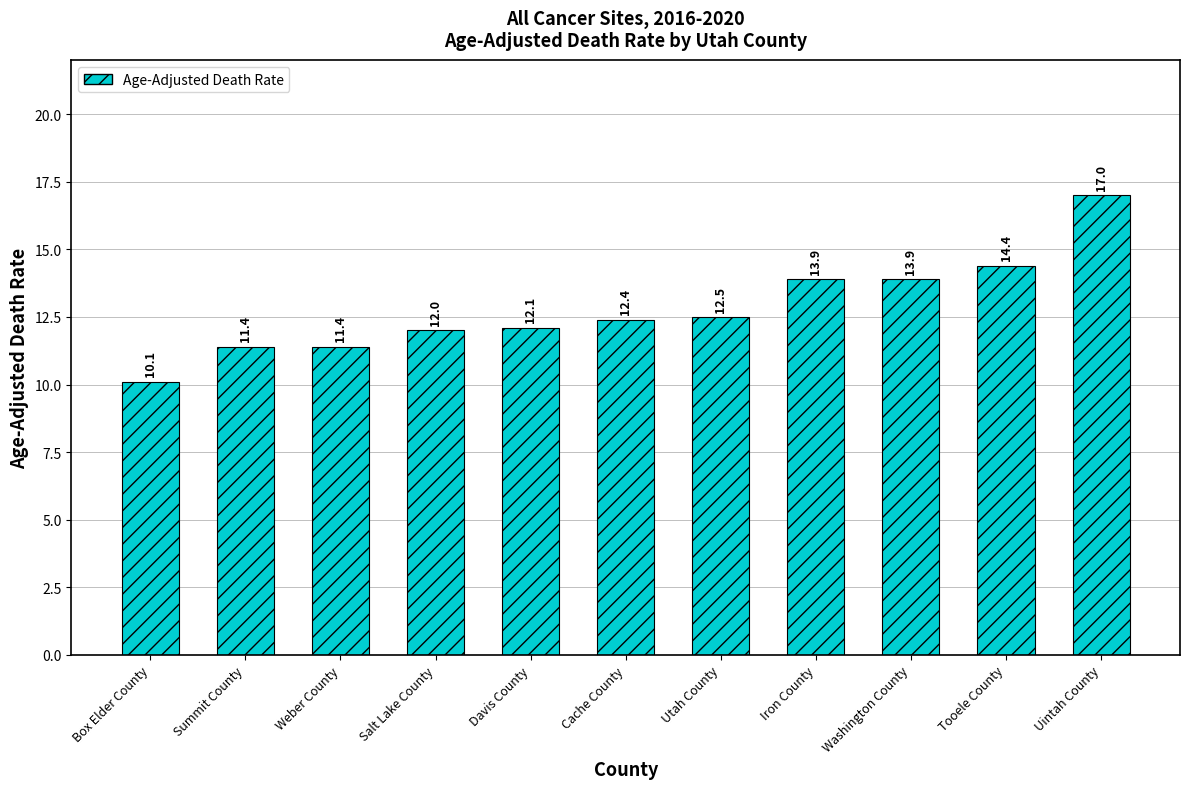

What is the greatest value displayed?

17.0